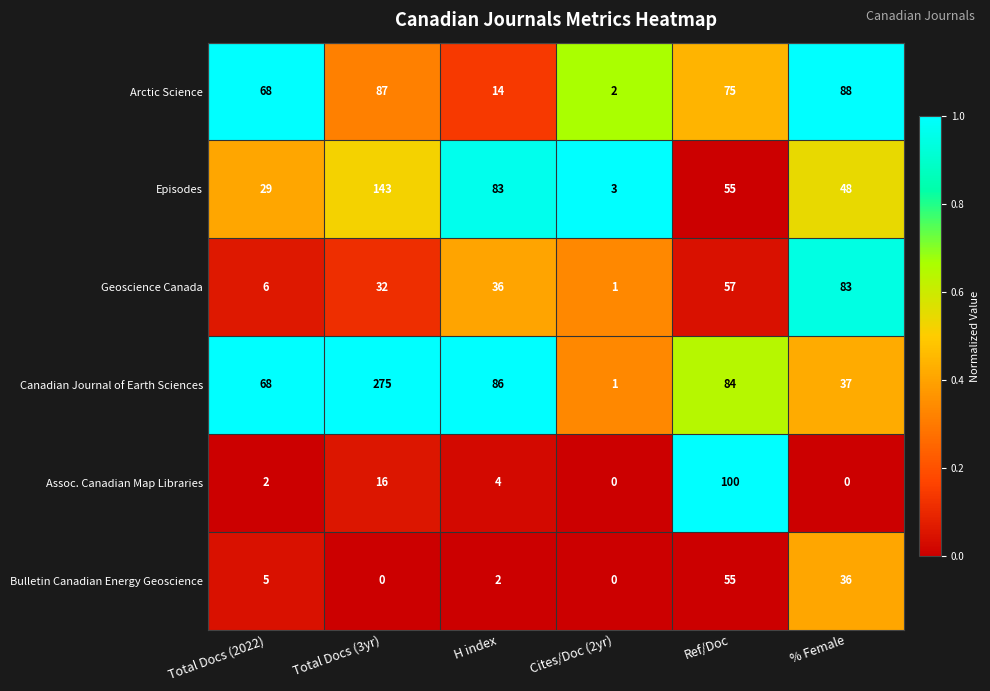

Is the value of Arctic Science at Ref/Doc greater than the value of Bulletin Canadian Energy Geoscience at Total Docs (2022)?

Yes